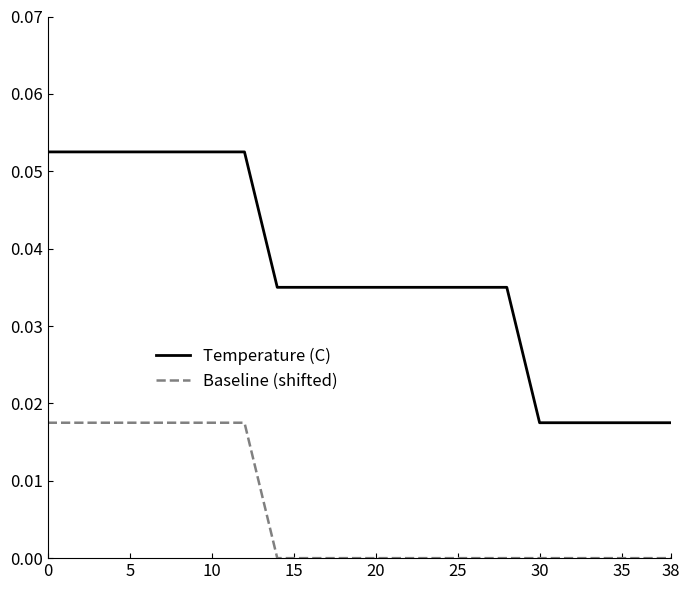

Is this an area chart (filled region under the line)?

No